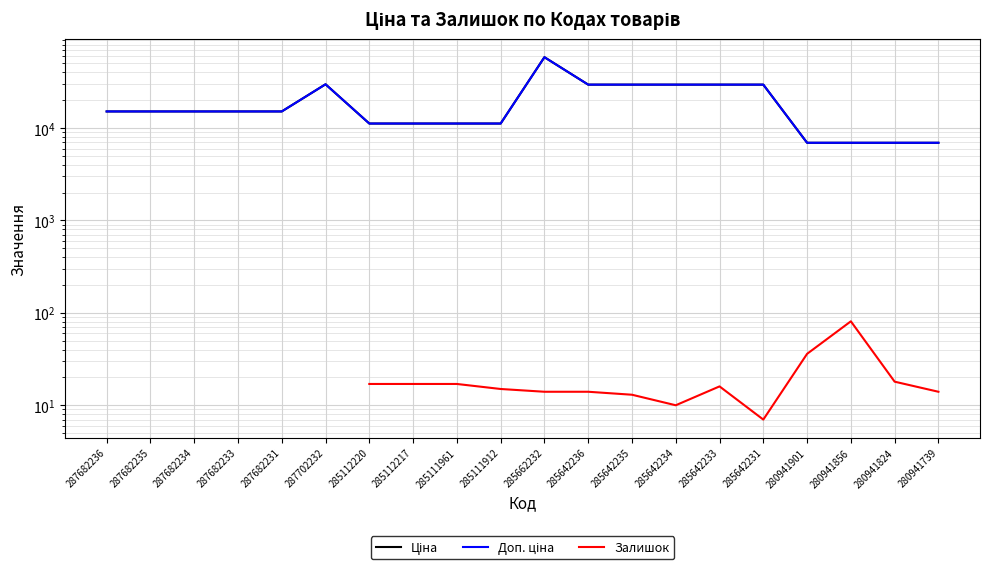

What is the total value across all series at 285112217?

22393.3